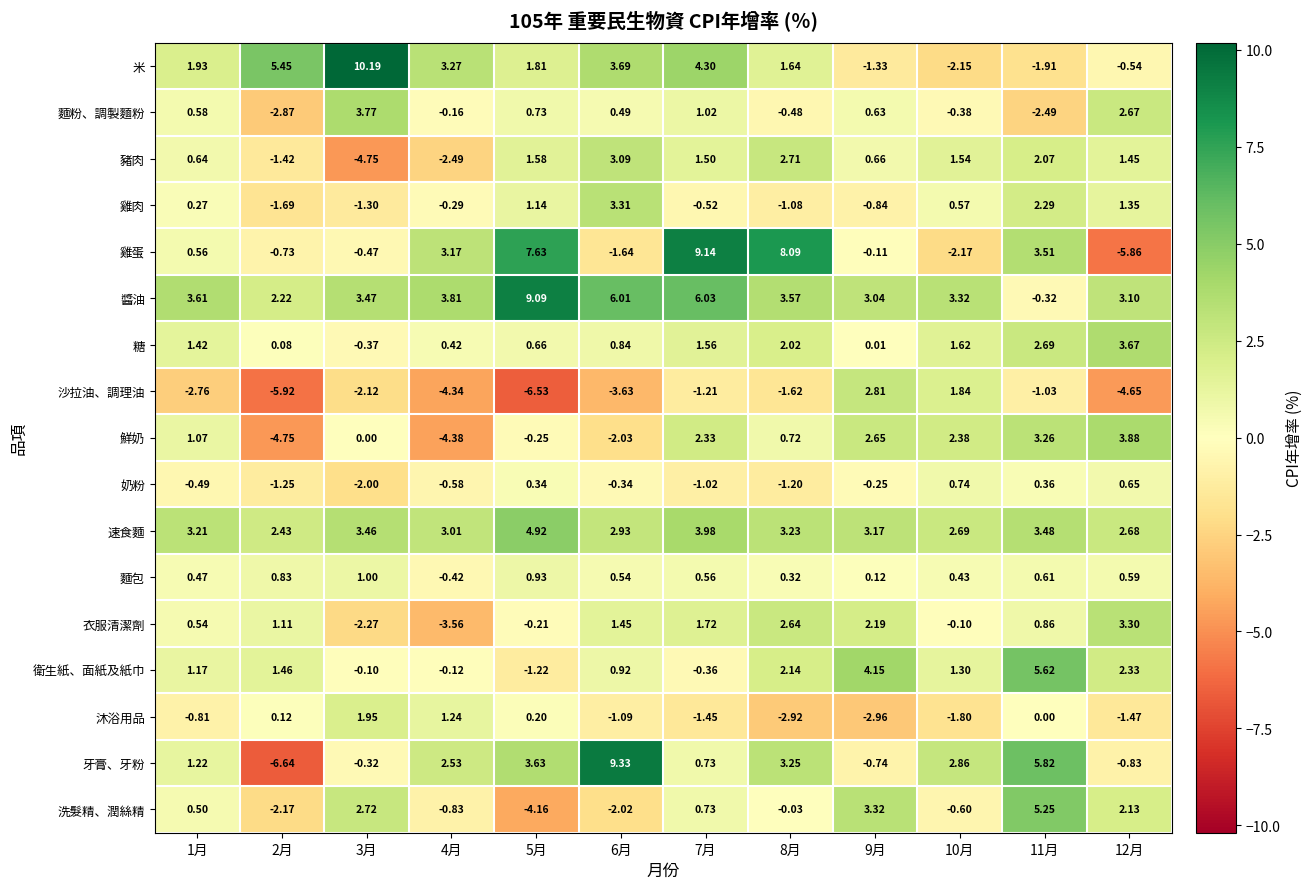

List the series in order of their peak value, highest first.

米, 牙膏、牙粉, 雞蛋, 醬油, 衛生紙、面紙及紙巾, 洗髮精、潤絲精, 速食麵, 鮮奶, 麵粉、調製麵粉, 糖, 雞肉, 衣服清潔劑, 豬肉, 沙拉油、調理油, 沐浴用品, 麵包, 奶粉